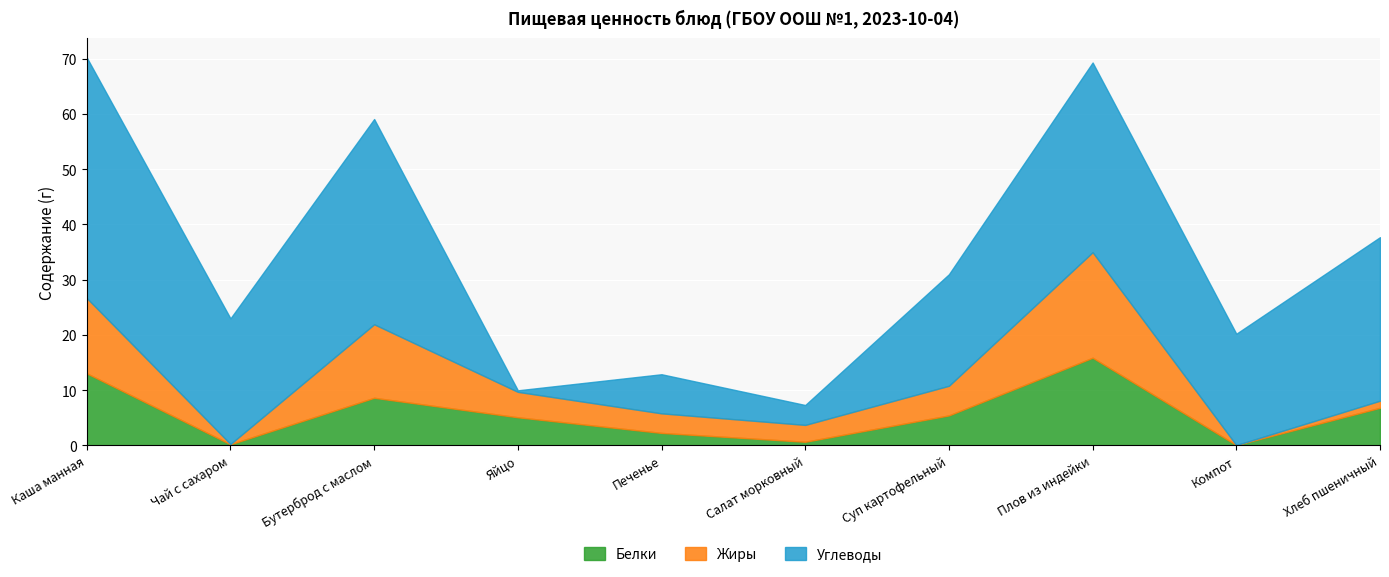

Is it true that Белки equals 5.1 at Яйцо?

True